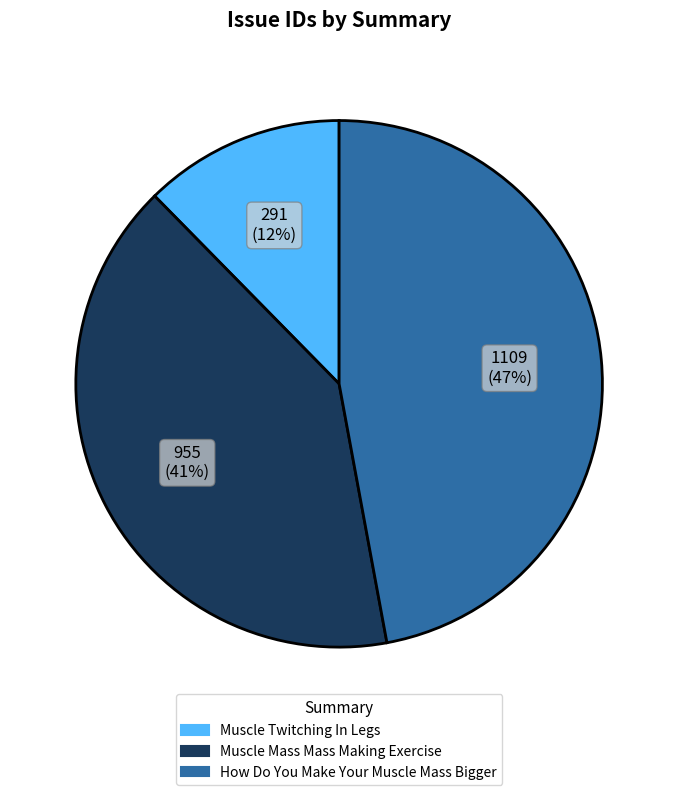

True or false: Muscle Twitching In Legs accounts for 12% of the total.

True